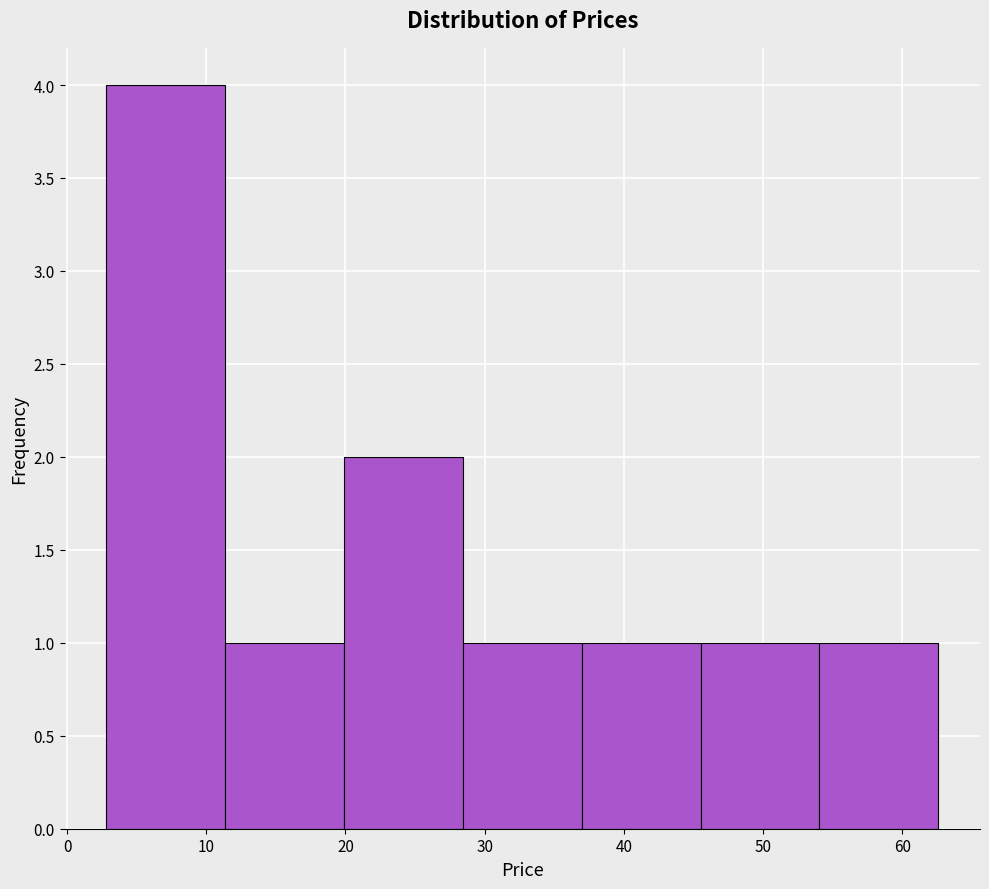

Reading left to right, transcribe this chart: for each bar, give the range it covers on the x-axis and its height. Neither the bar edges nor the heights are printed on the chart, so give them approximately, as read against the axes.

3 to 11: 4
11 to 20: 1
20 to 28: 2
28 to 37: 1
37 to 46: 1
46 to 54: 1
54 to 63: 1